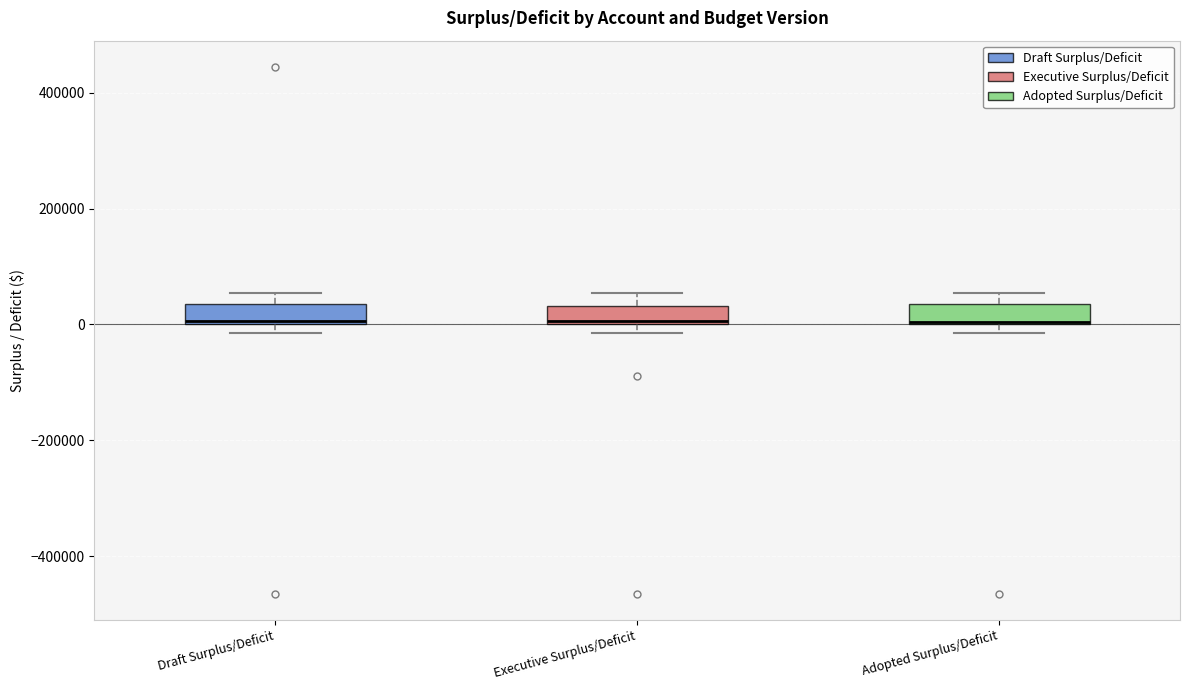

Where is the lower edge of the box for Adopted Surplus/Deficit on the y-axis? The values are not printed on the chart, so give them approximately, as read against the axis.

0